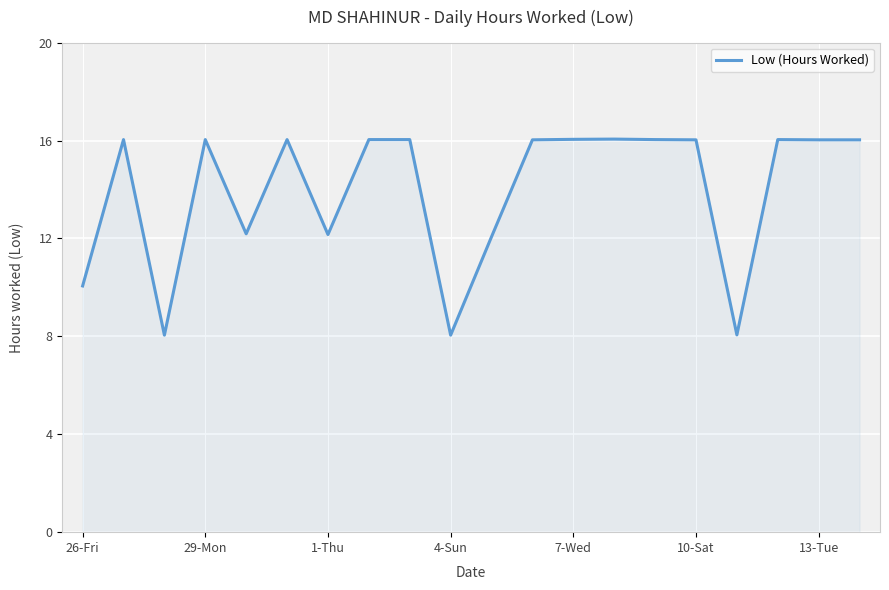

What is the minimum value shown in the chart?

8.1